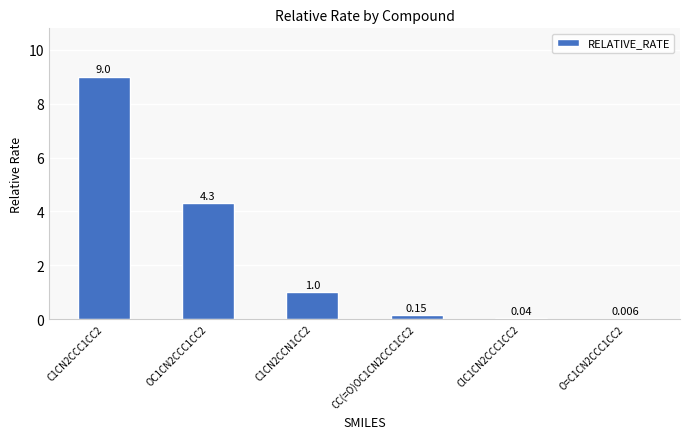

Are the bars horizontal?

No